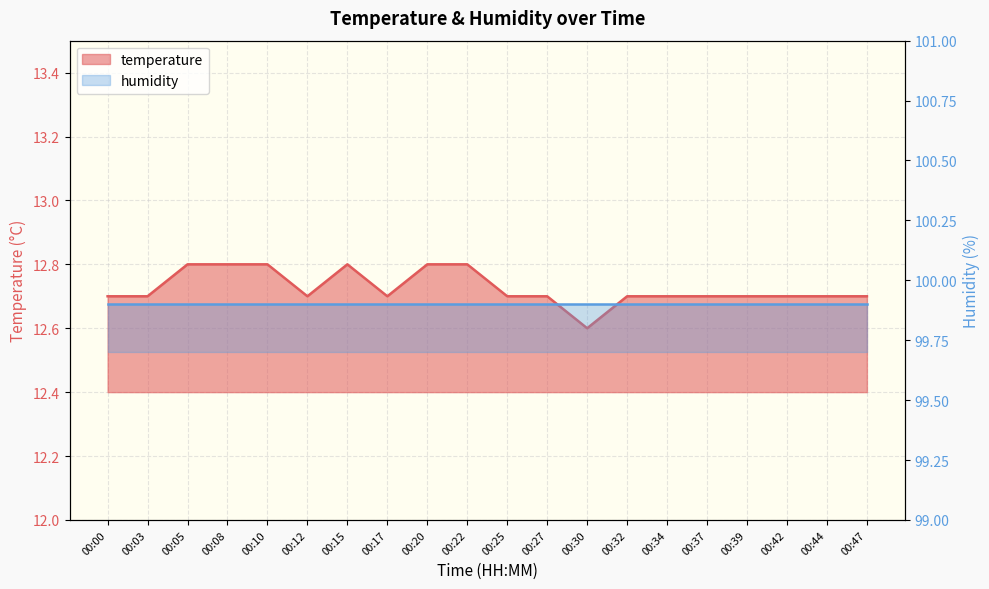

What is the smallest value displayed?

12.6